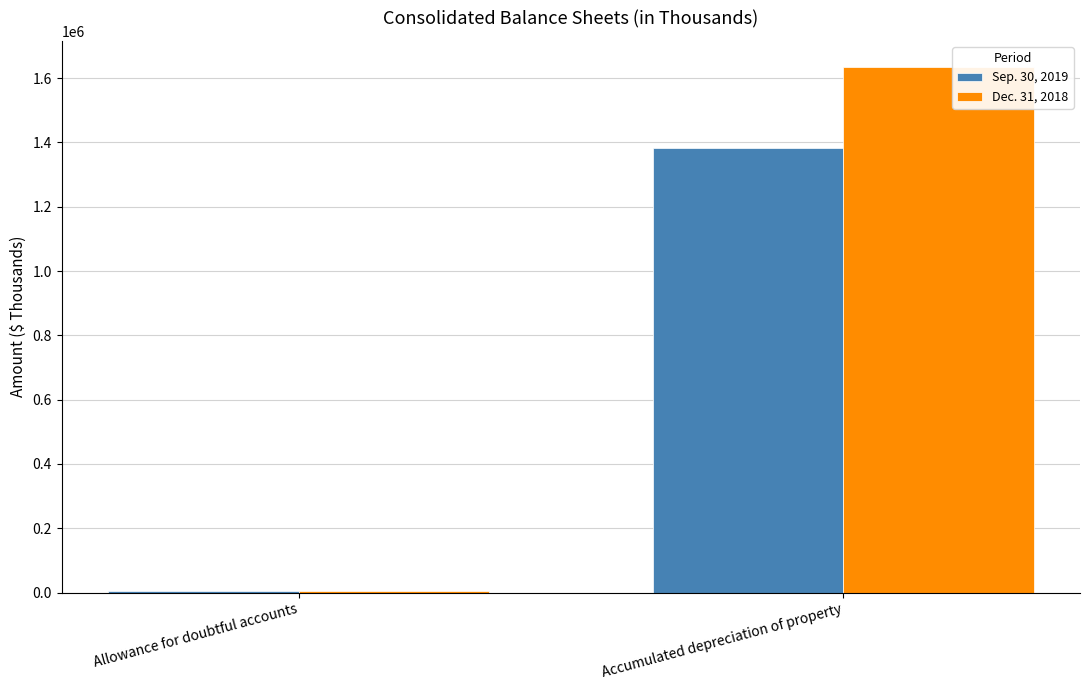

Reading left to right, extract all data points from this chart.

Sep. 30, 2019: 5577	1381482
Dec. 31, 2018: 4813	1633827